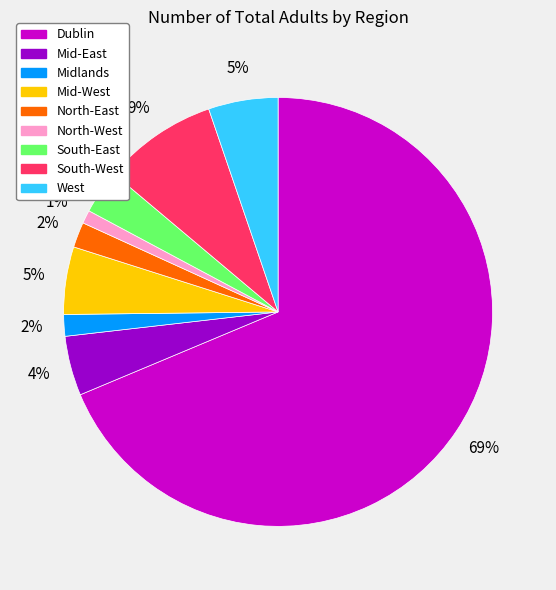

To the nearest percent, what is the average slice percentage?

11%